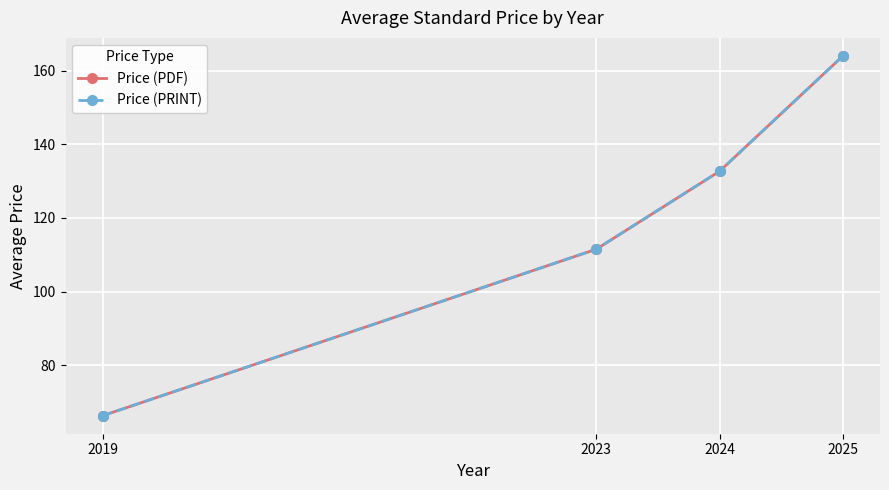

How many lines are shown in the chart?

2